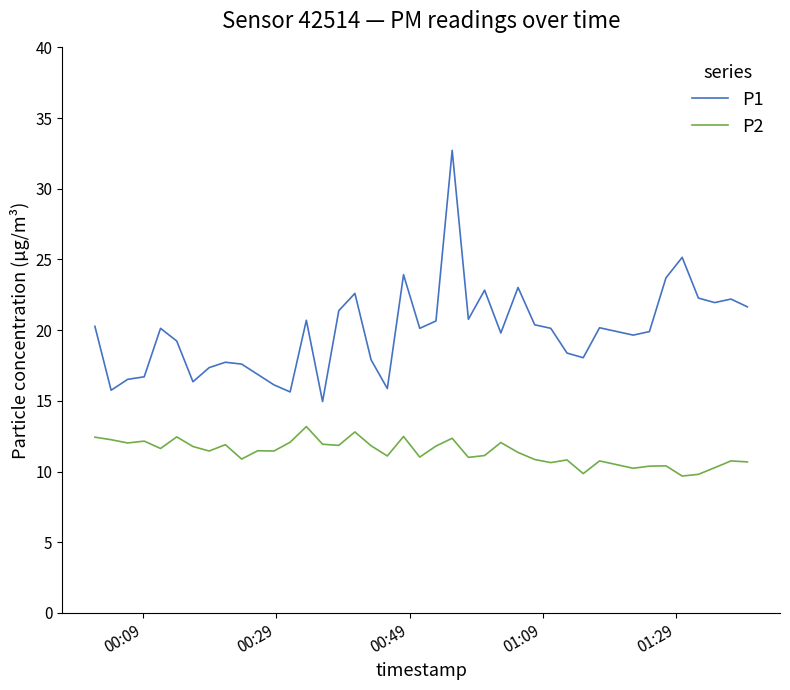

List the series in order of their peak value, lowest first.

P2, P1